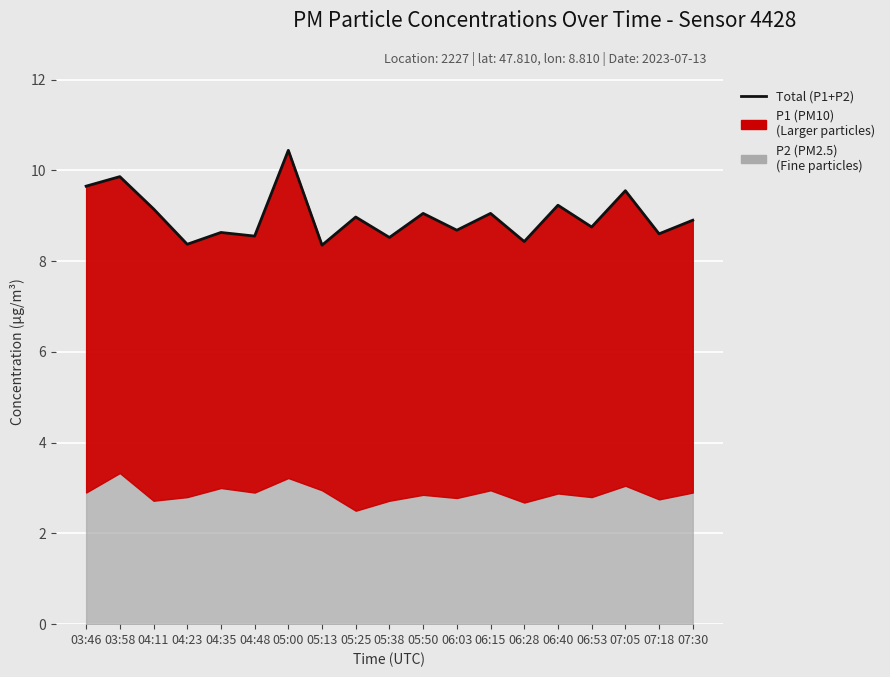

Where is the data nearest to the value 9?

05:25